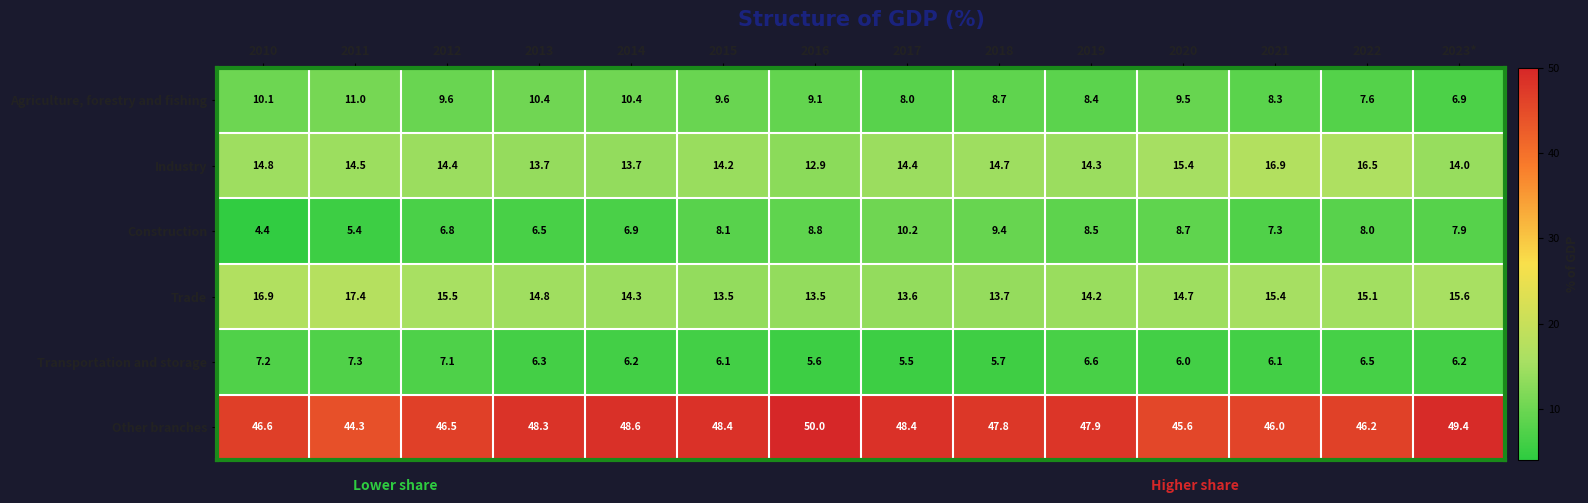

What is the spread (max minus min) of values at 2010?

42.2